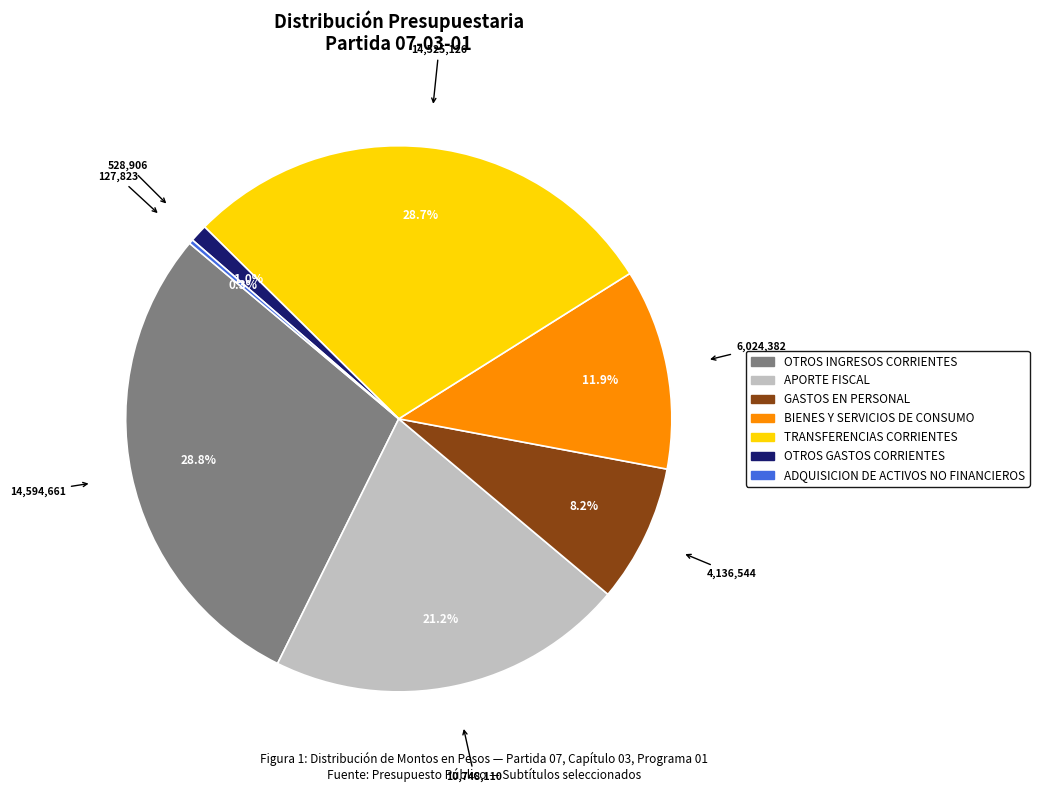

Does any single category account for the majority?

No